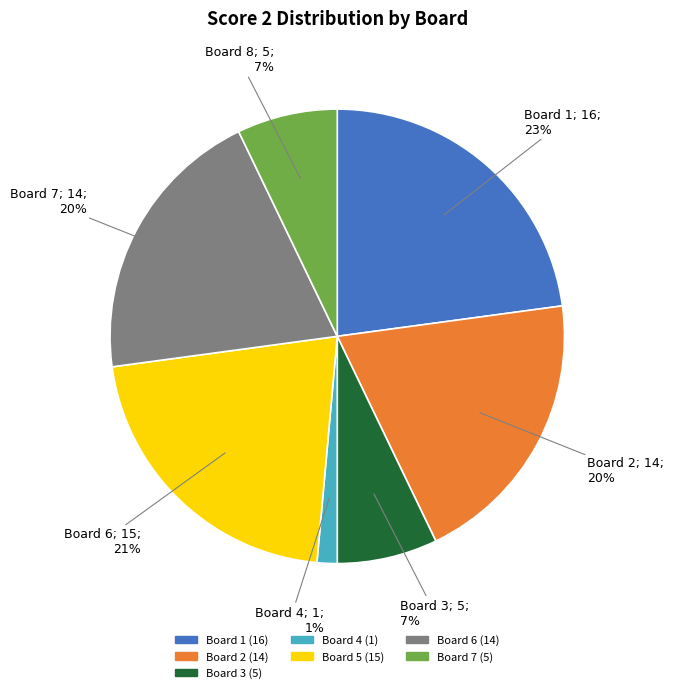

Is there a majority slice in this chart?

No